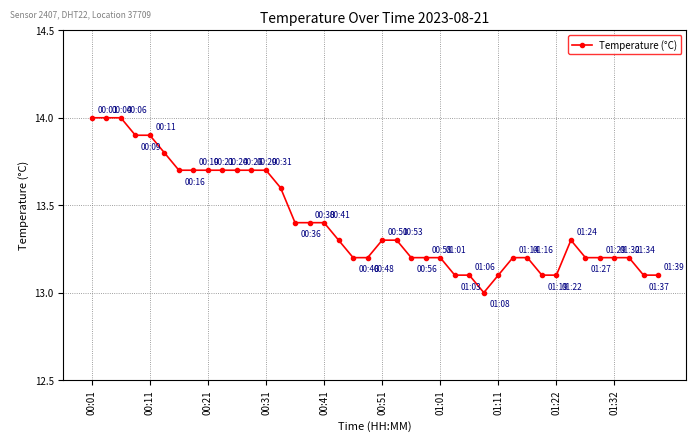

What is the value of the 36th point from the left?

13.2